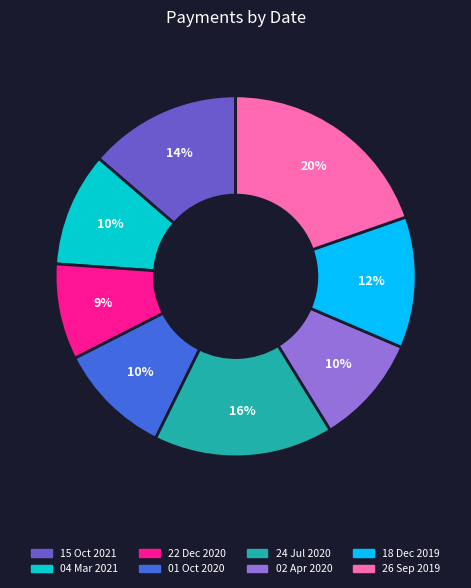

Combined, do 15 Oct 2021 and 18 Dec 2019 account for over 50%?

No